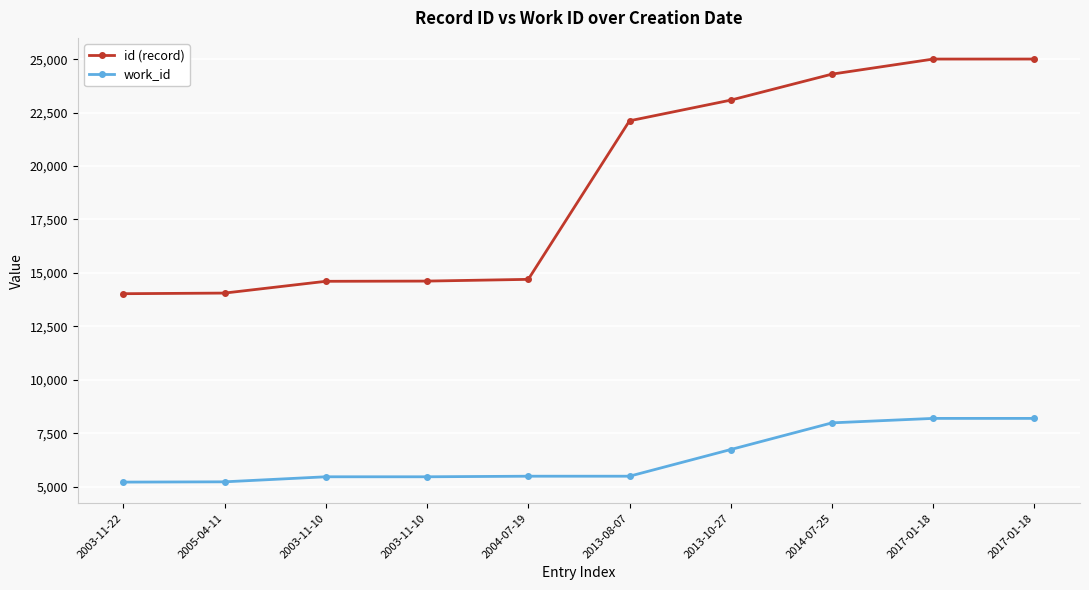

What is the total value across all series at 2017-01-18?

33198